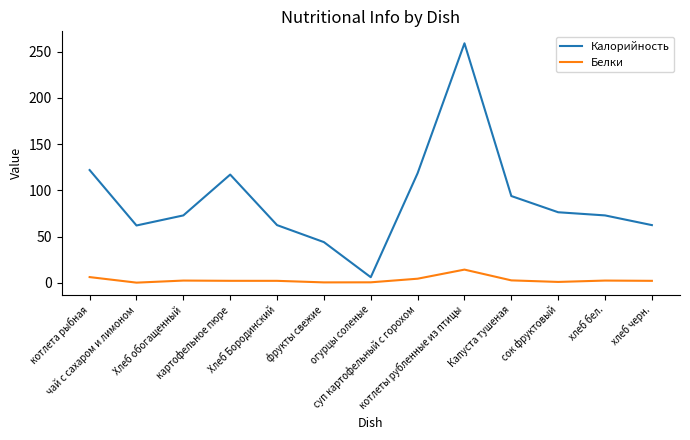

List the series in order of their overall mean, highest first.

Калорийность, Белки